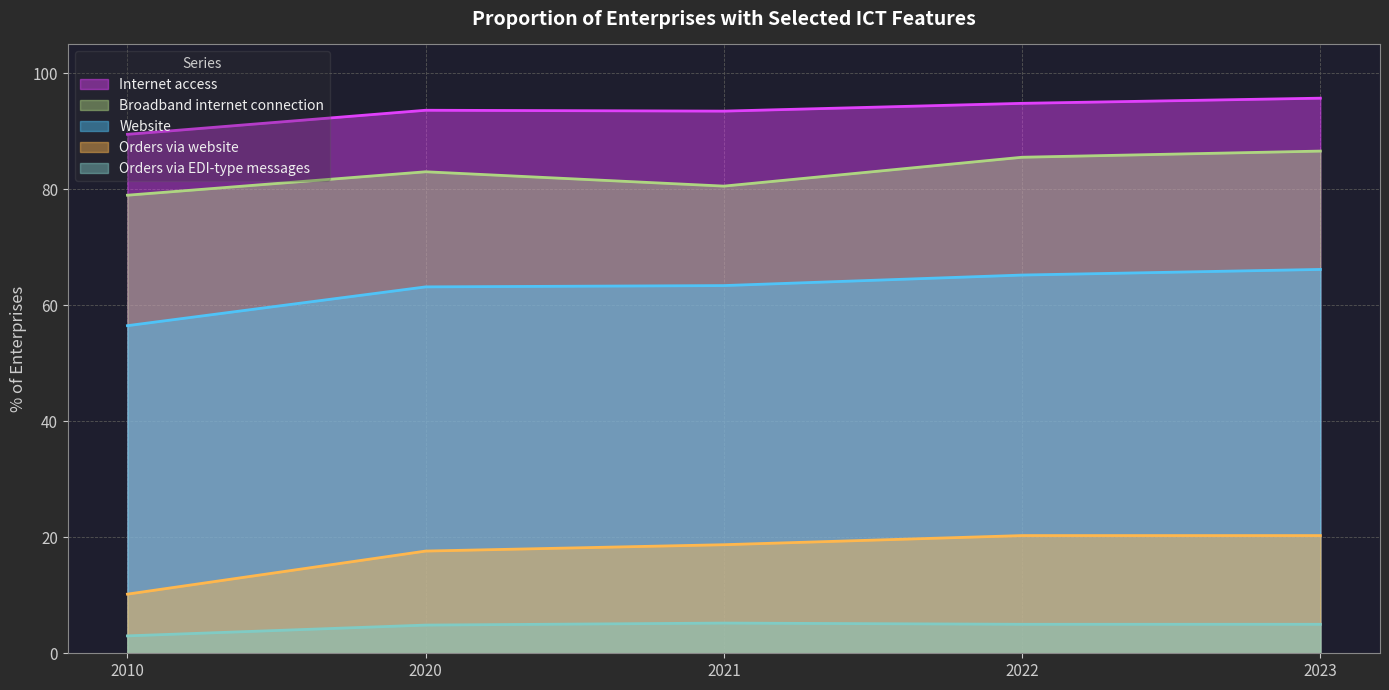

True or false: Orders via EDI-type messages has more than 0 interior local peaks.

True